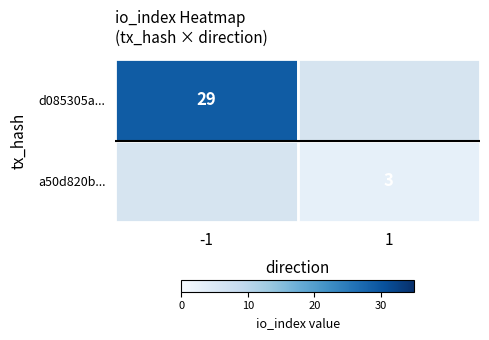

The value of d085305a... at -1 is 8.9. True or false?

False